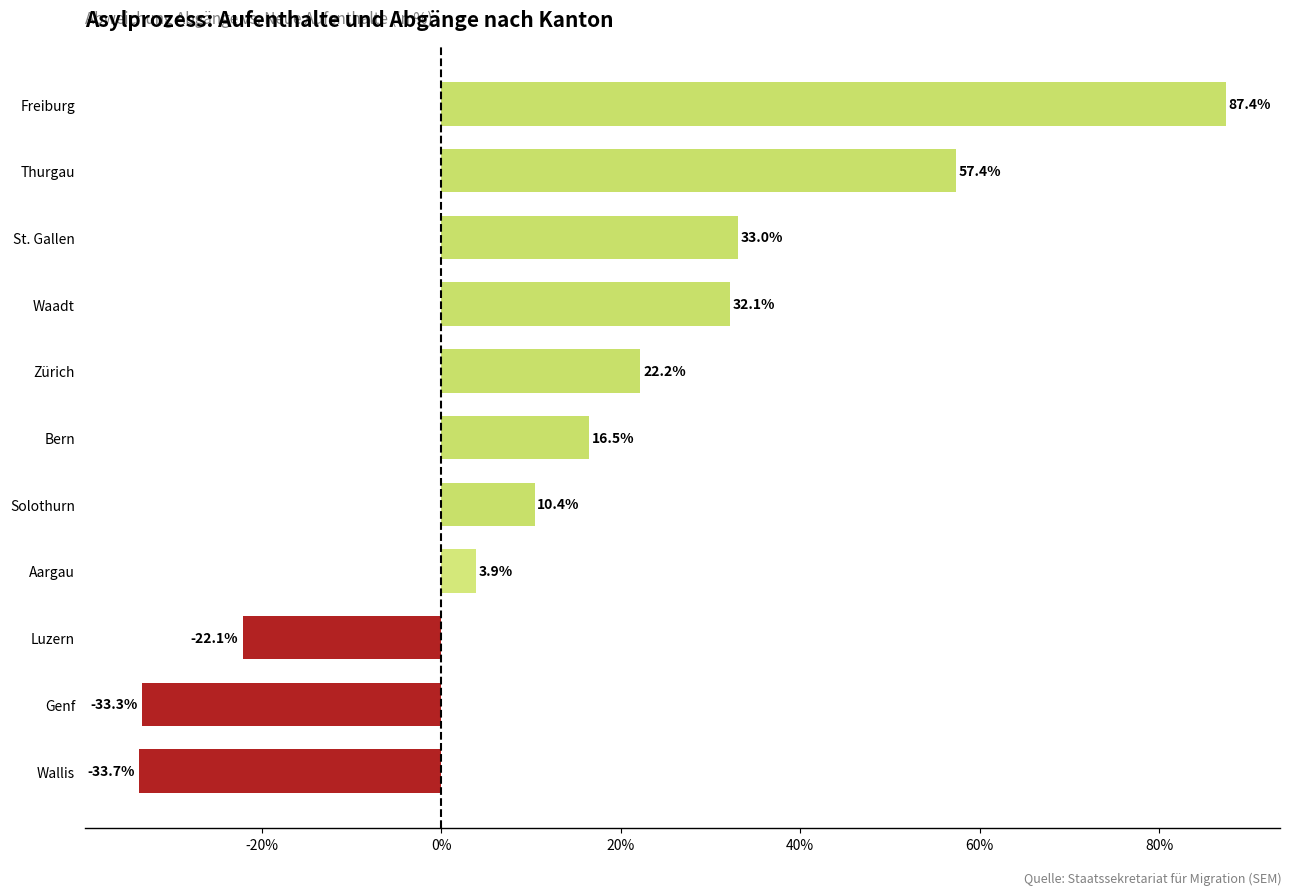

Between Waadt and Aargau, which is larger?

Waadt